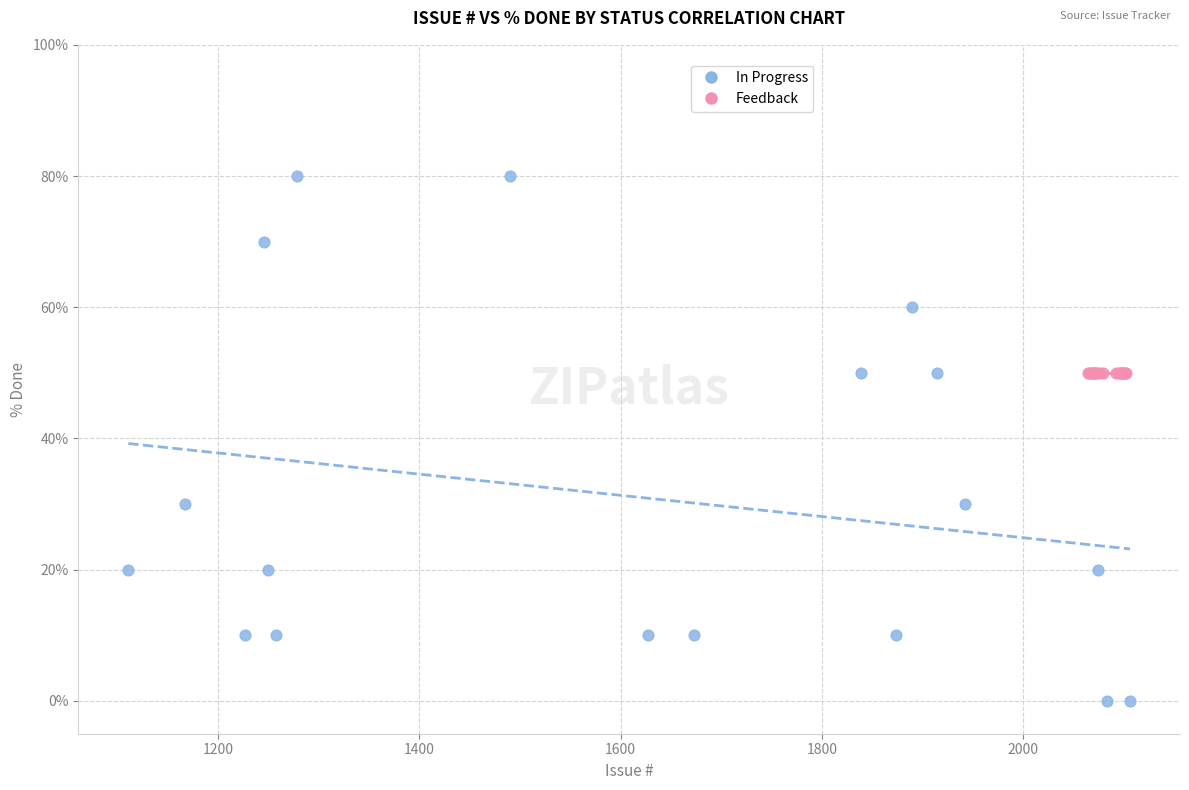

Which series reaches the minimum Y coordinate?

In Progress